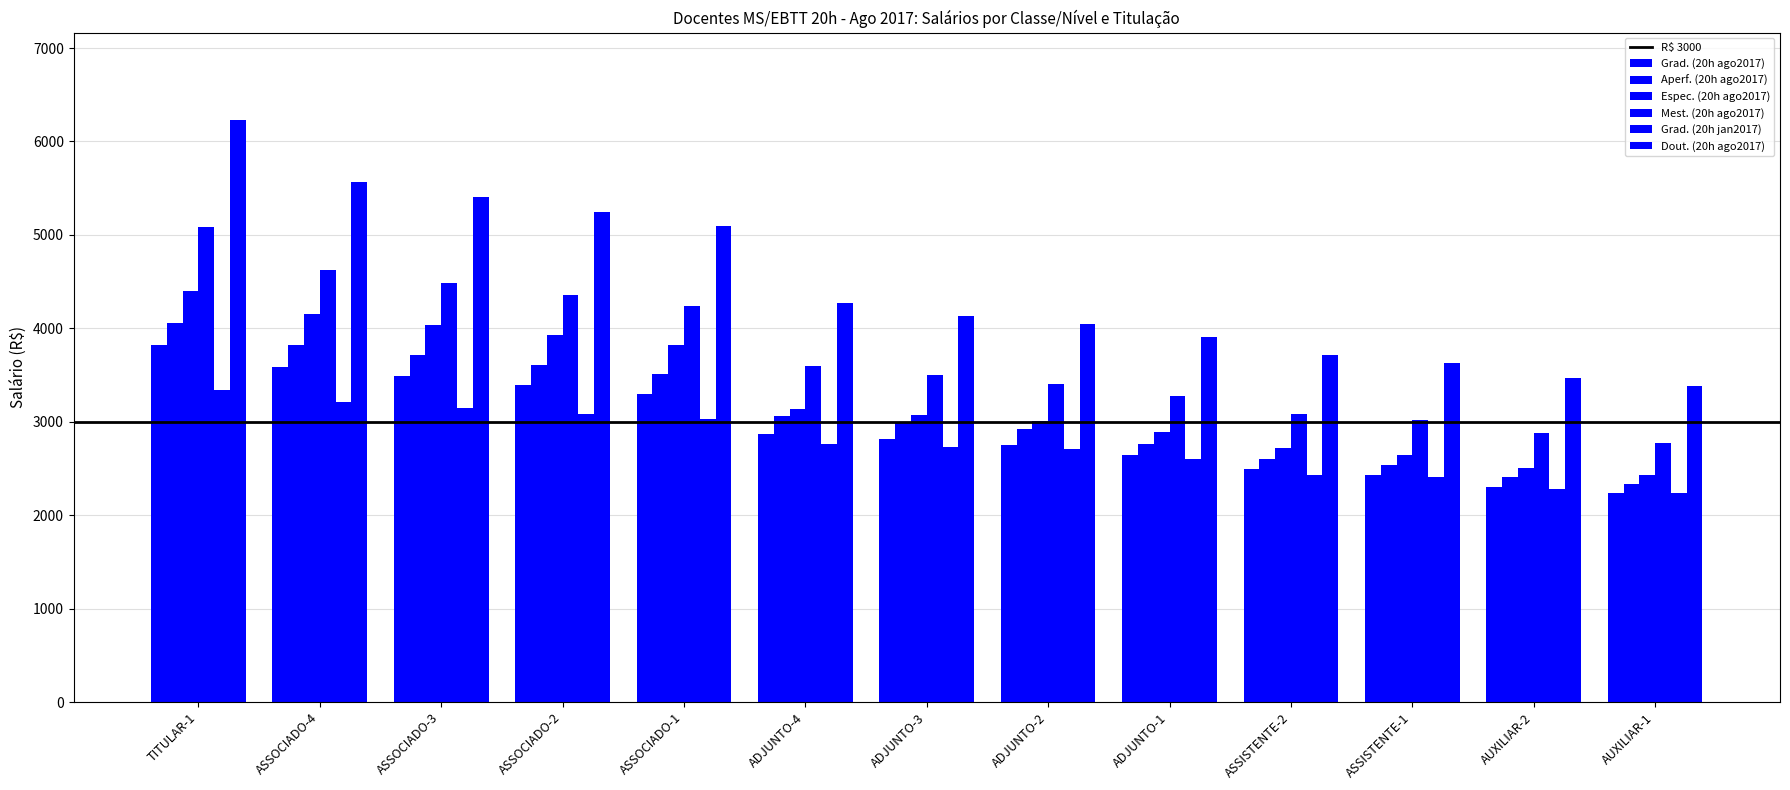

Are the bars grouped side by side (vs. stacked)?

Yes